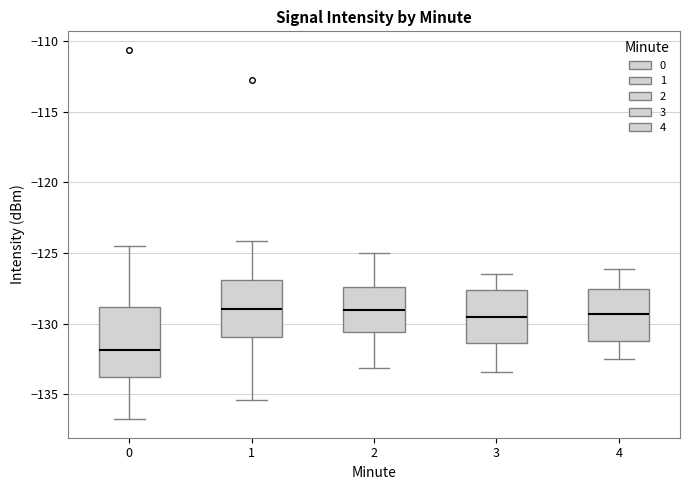

Where does the upper whisker of the box at x = 0 end on the y-axis? The values are not printed on the chart, so give them approximately, as read against the axis.

-124.5